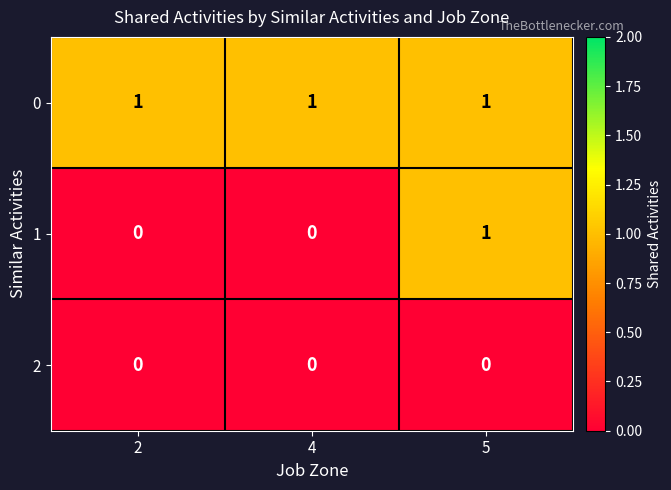

At which label does 1 reach its peak?

5